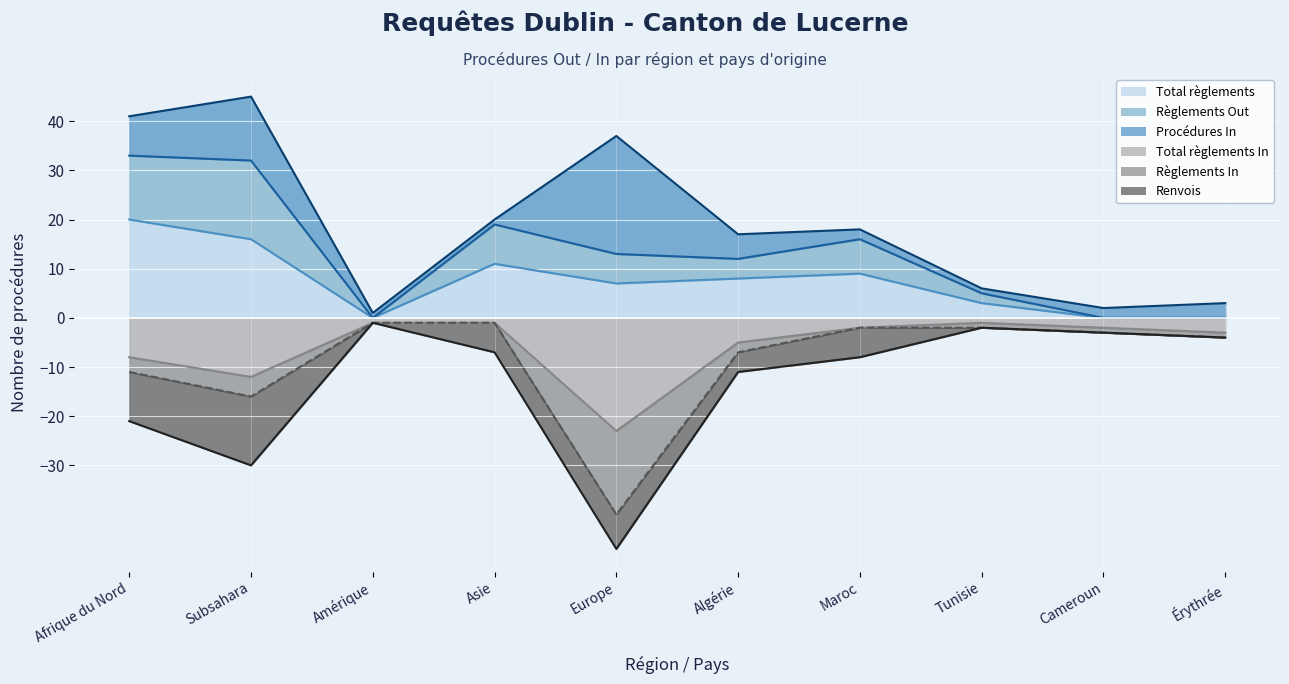

What is the spread (max minus min) of values at Maroc?

24